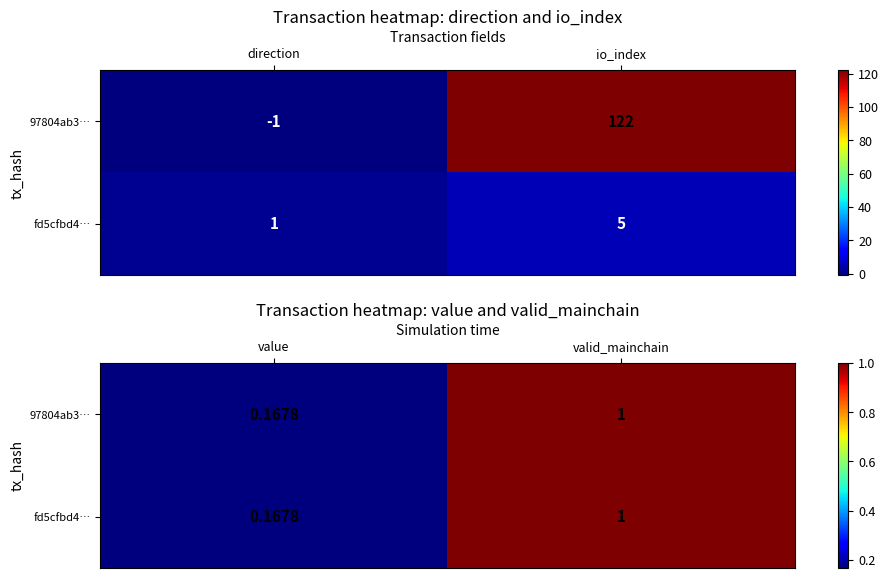

Rank the series by their maximum value, from lowest to highest.

97804ab3…, fd5cfbd4…